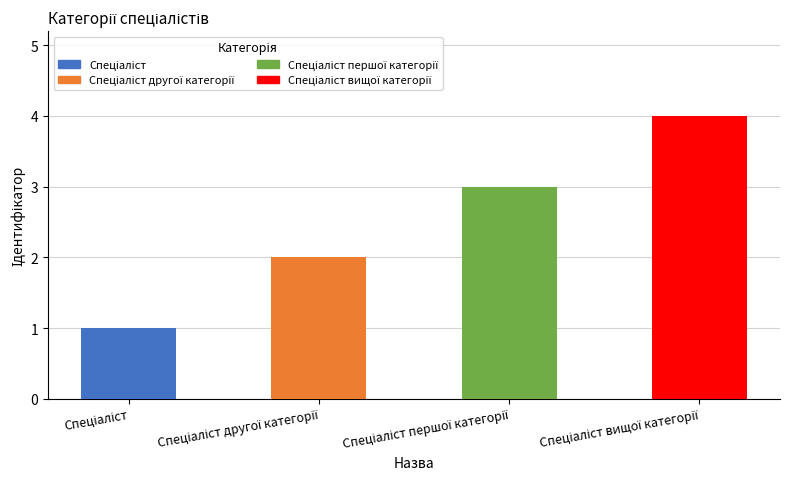

What is the difference between the maximum and minimum values?

3